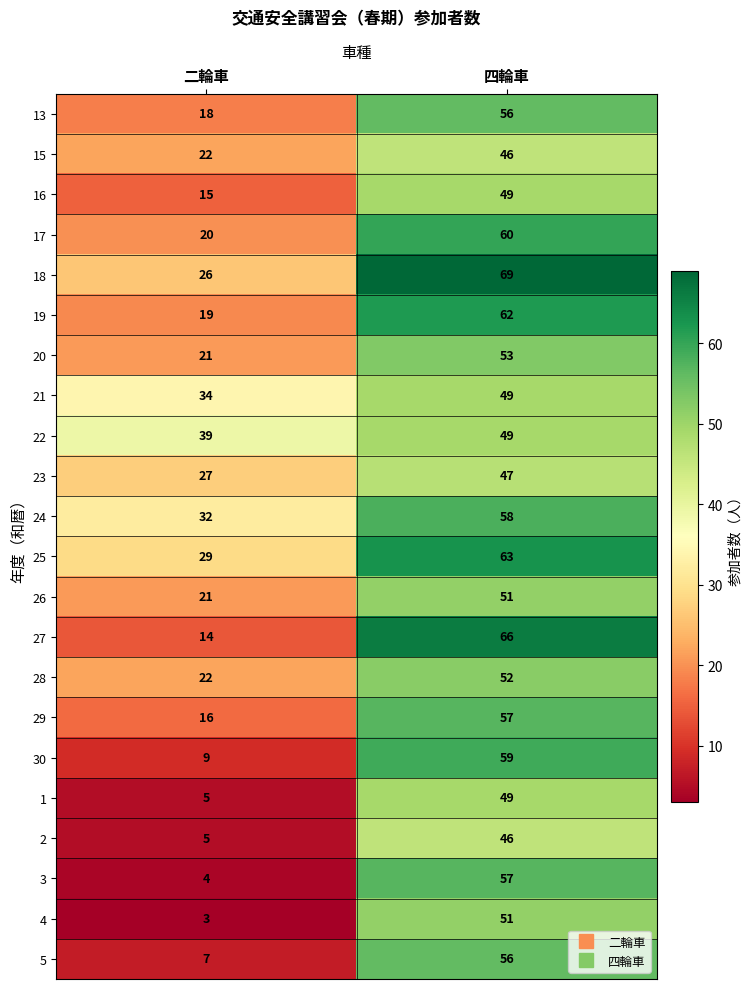

Which series changed the most between 二輪車 and 四輪車?

3